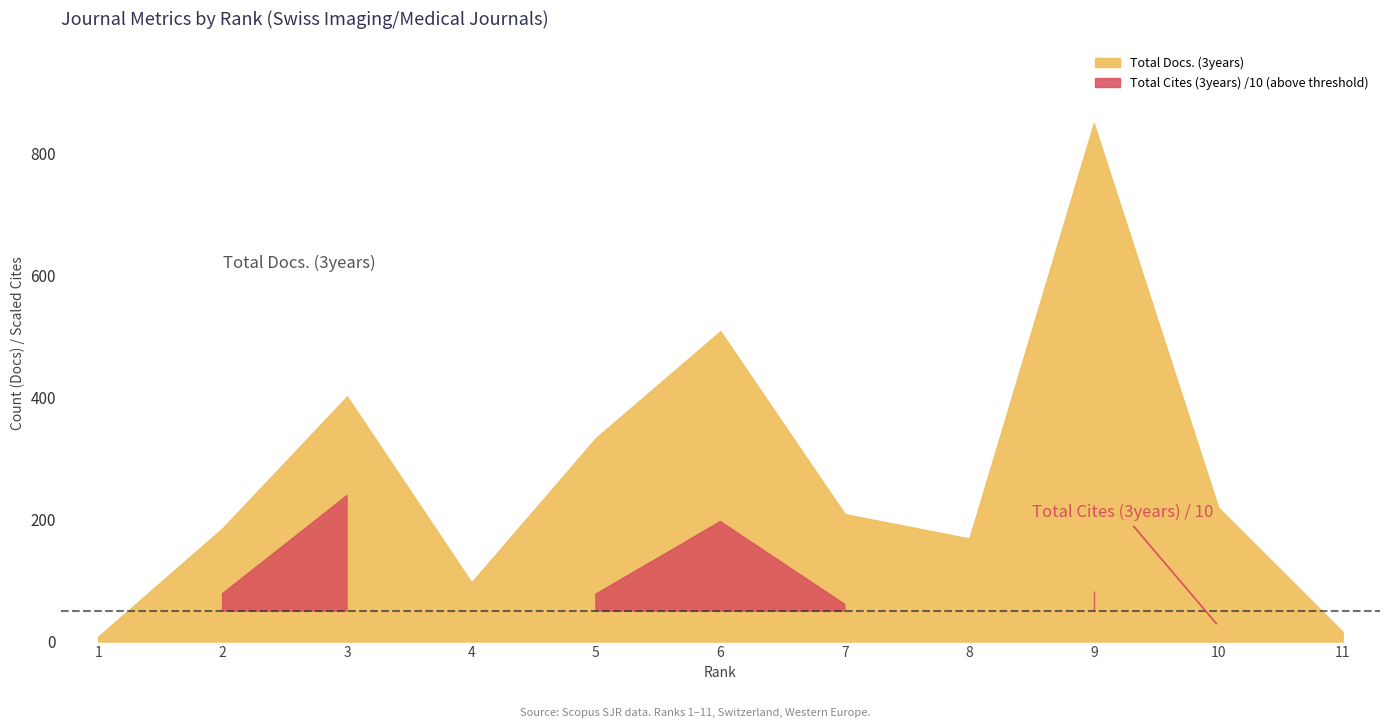

True or false: Total Docs. (2022) and Total Refs. cross at least once.

False